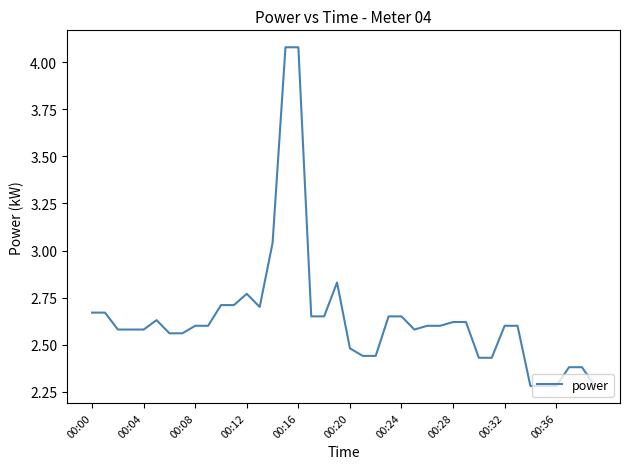

What is the difference between the maximum and minimum values?

1.8